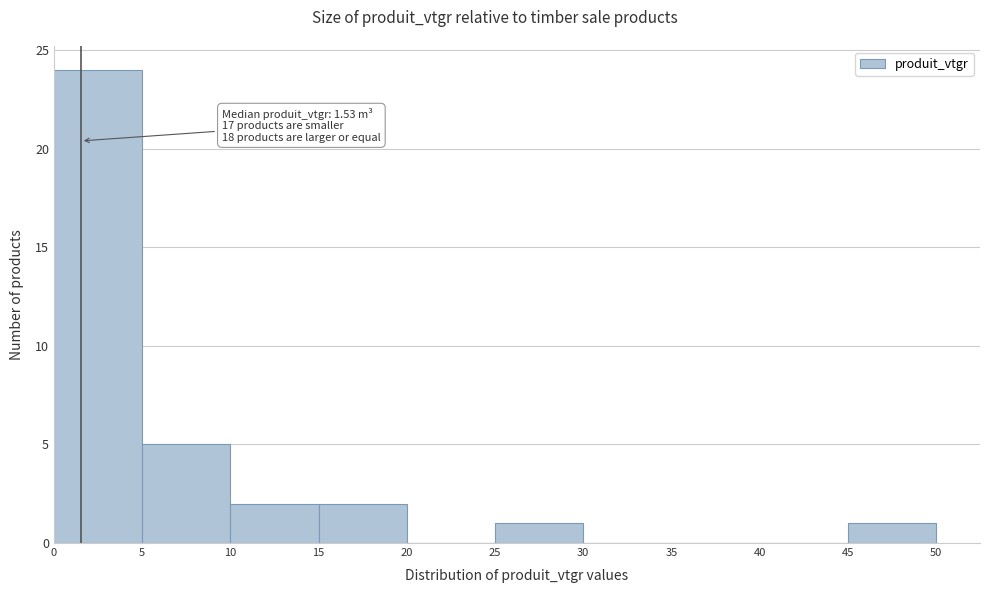

Over which range of the x-axis is the bar tallest?

0 to 5